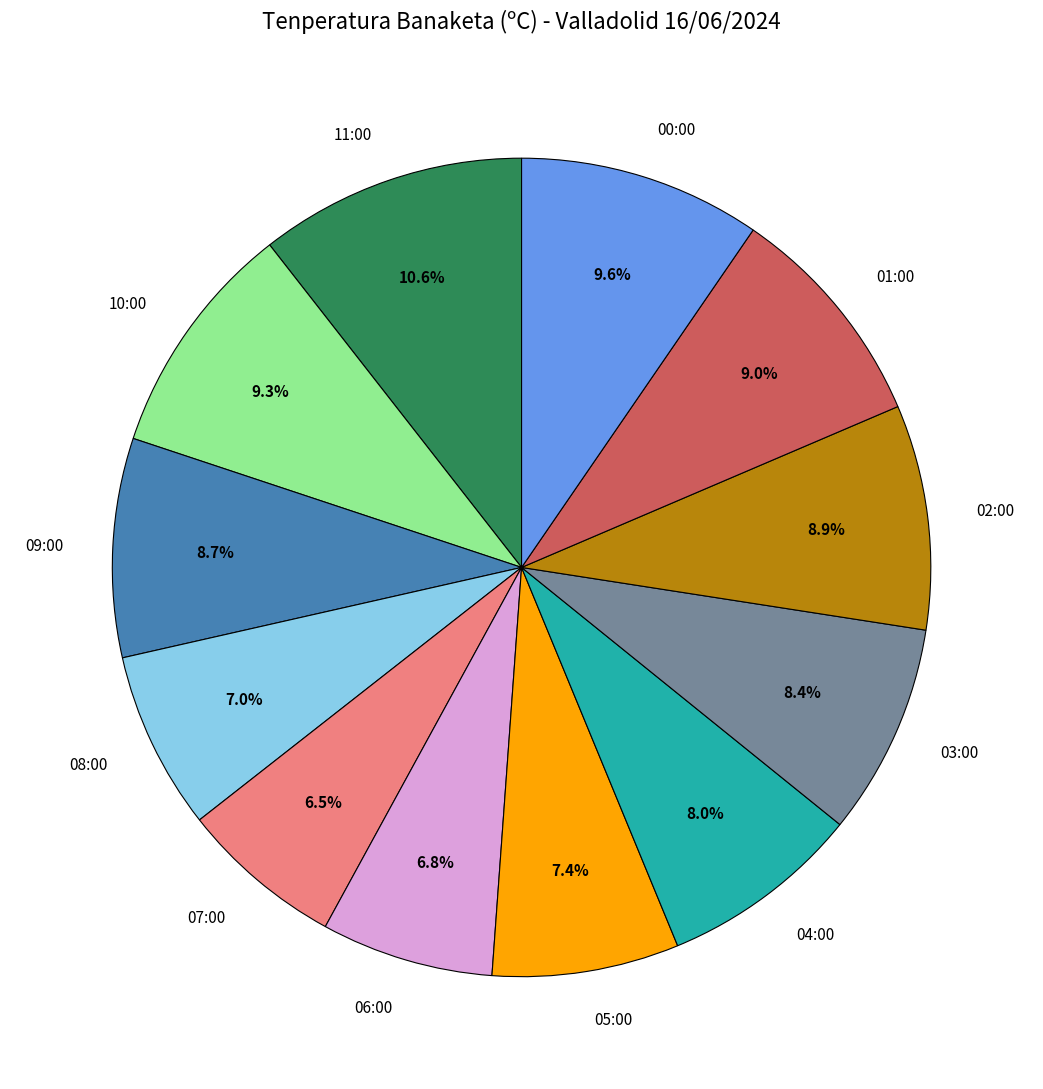

How many slices are in this pie chart?

12